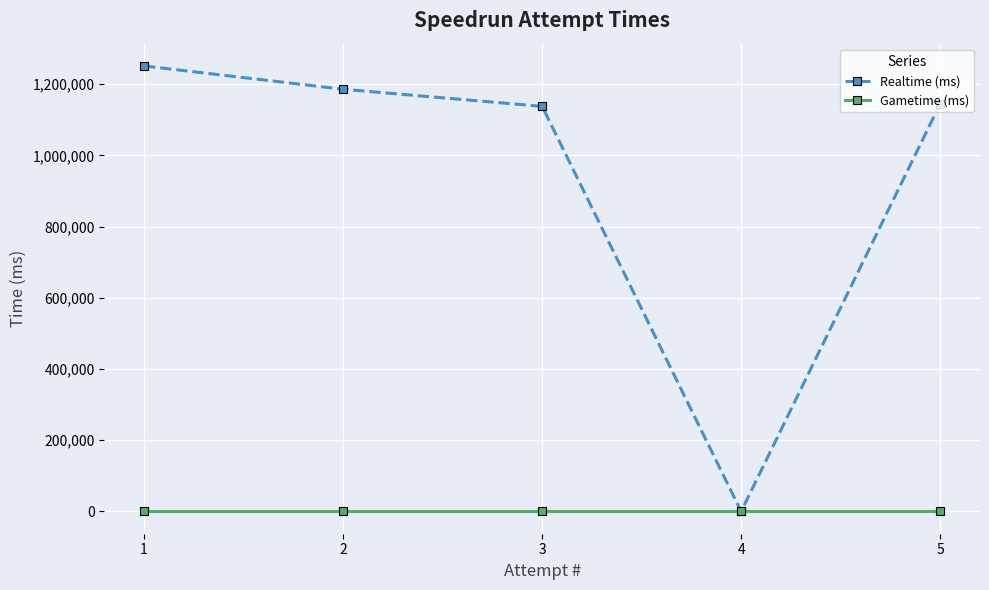

How many interior local valleys does the Realtime (ms) series have?

1